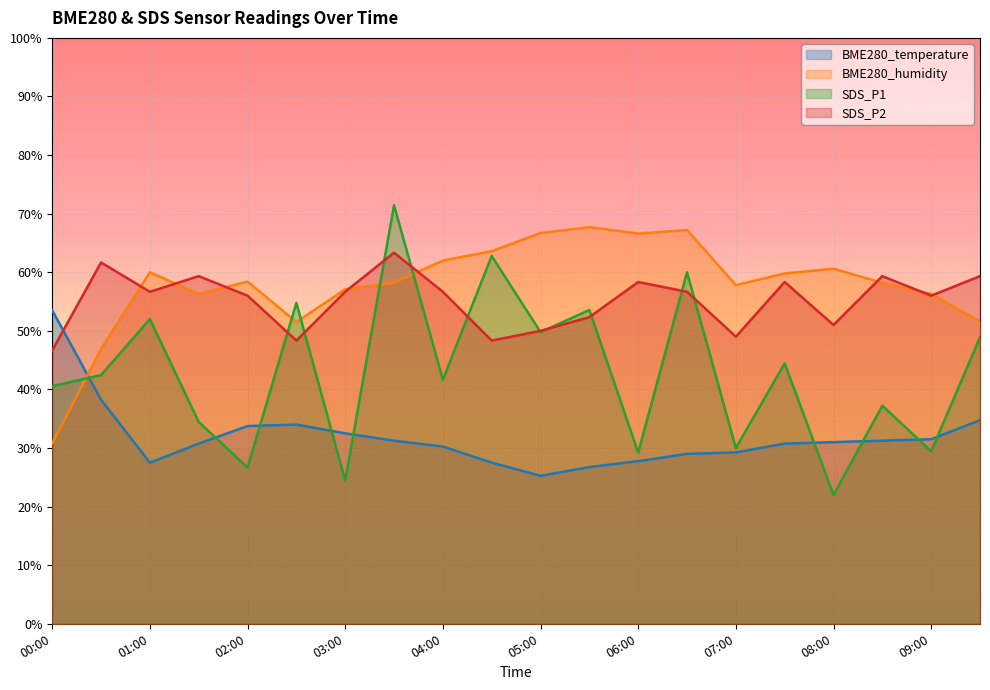

How many intersections are there between BME280_humidity and BME280_temperature?

1